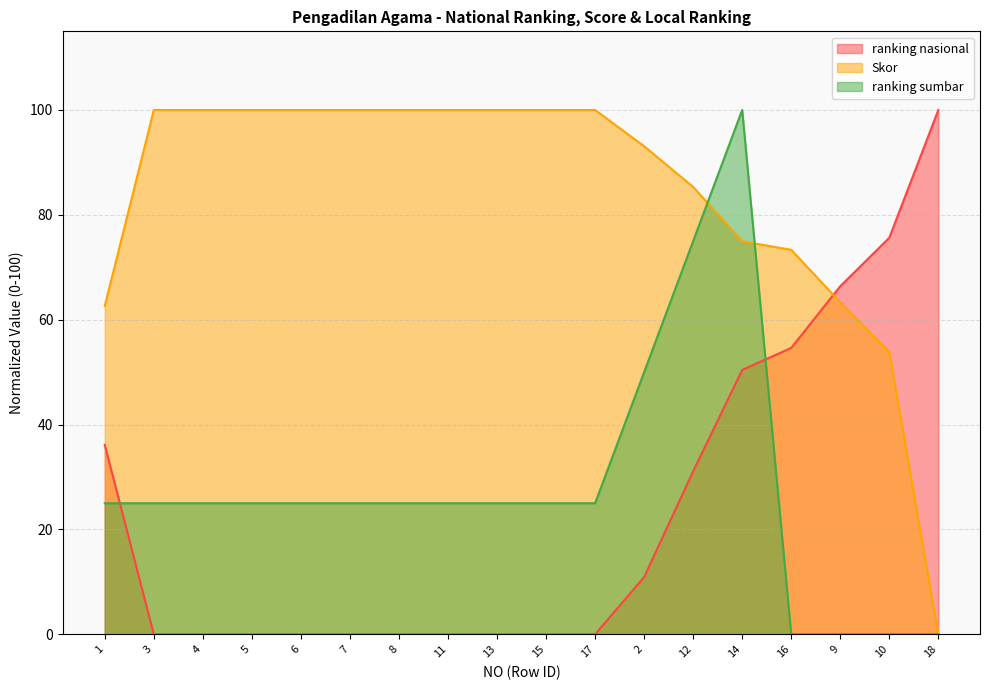

True or false: ranking sumbar has more than 2 points higher than both neighbors.

False